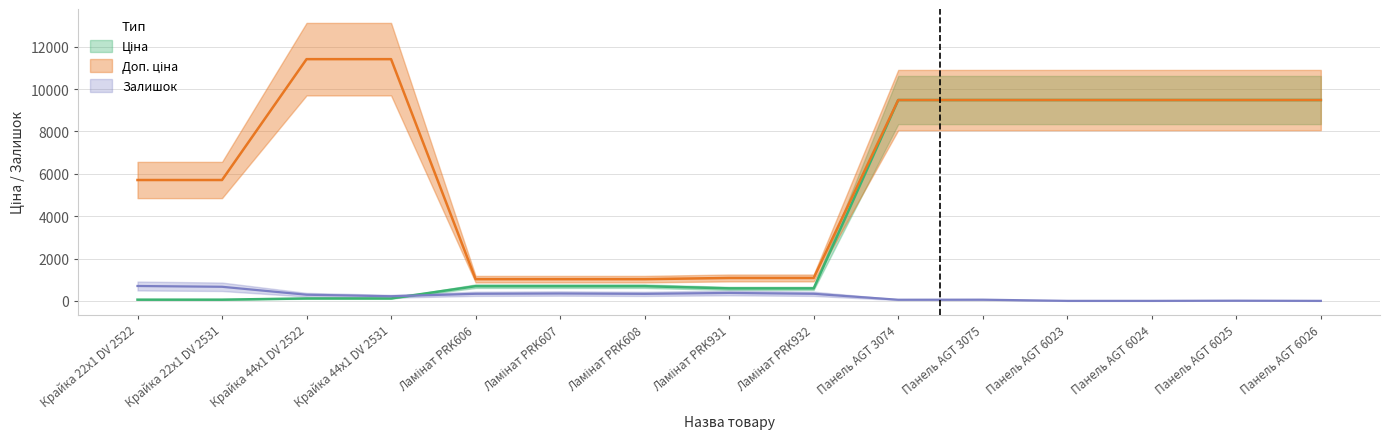

True or false: Ціна and Доп. ціна intersect in this chart.

False